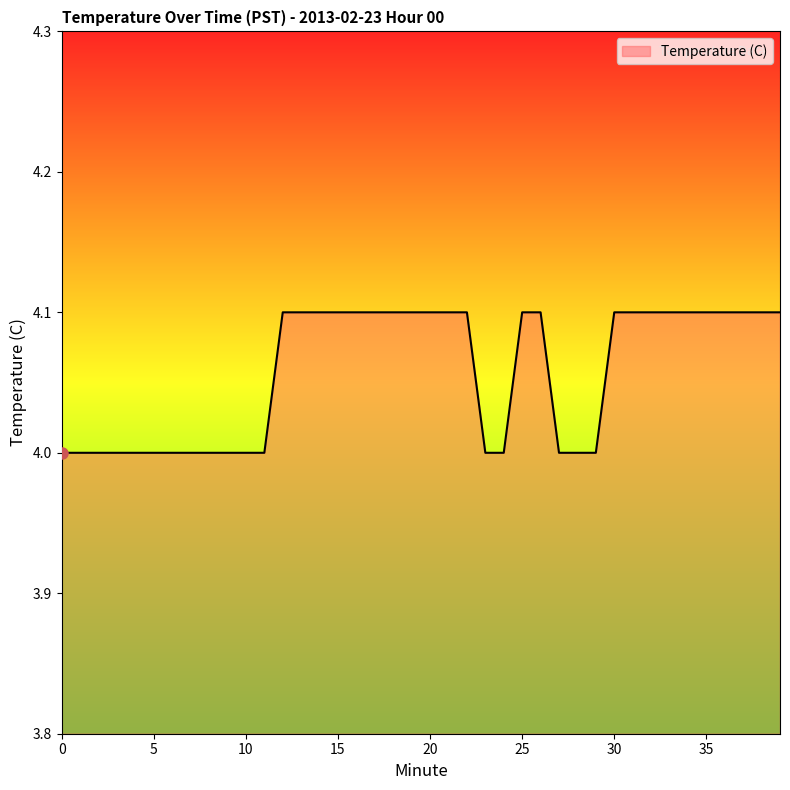

What is the smallest value displayed?

4.0